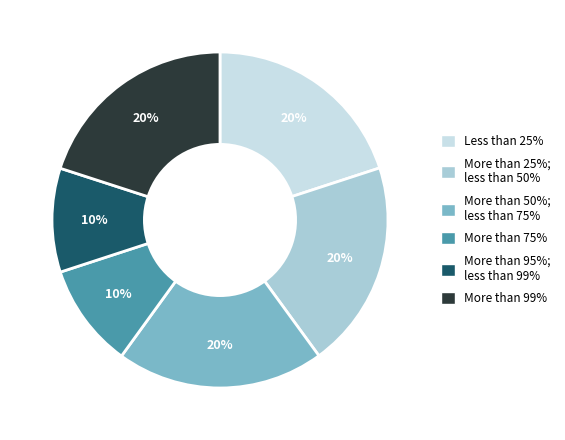

Is there any slice that represents more than half of the pie?

No